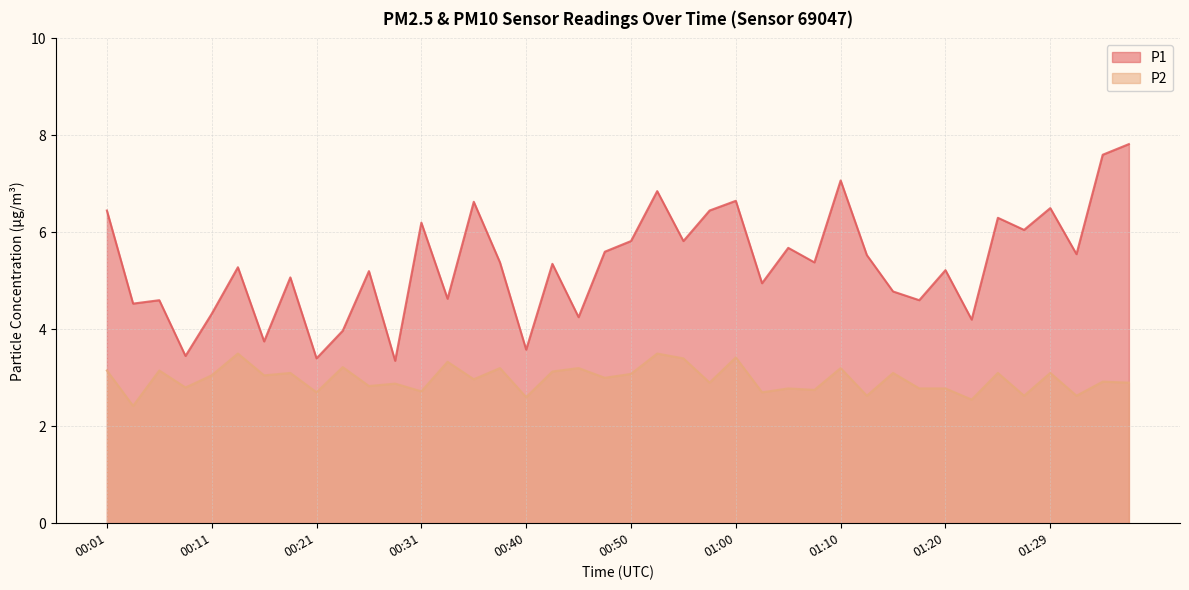

What is the label of the 11th point from the left?

00:26